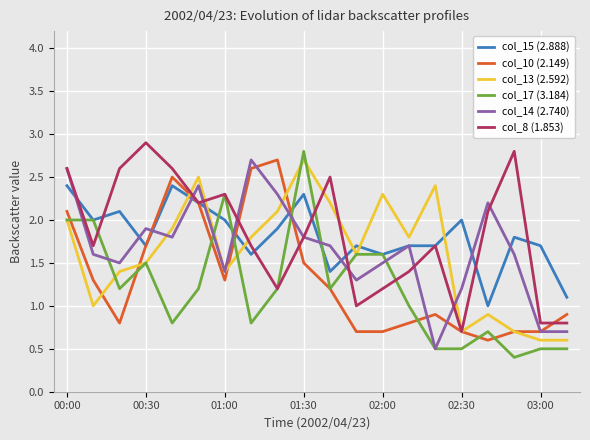

What is the difference between the maximum and second lowest values in the col_10 (2.149) series?

2.0